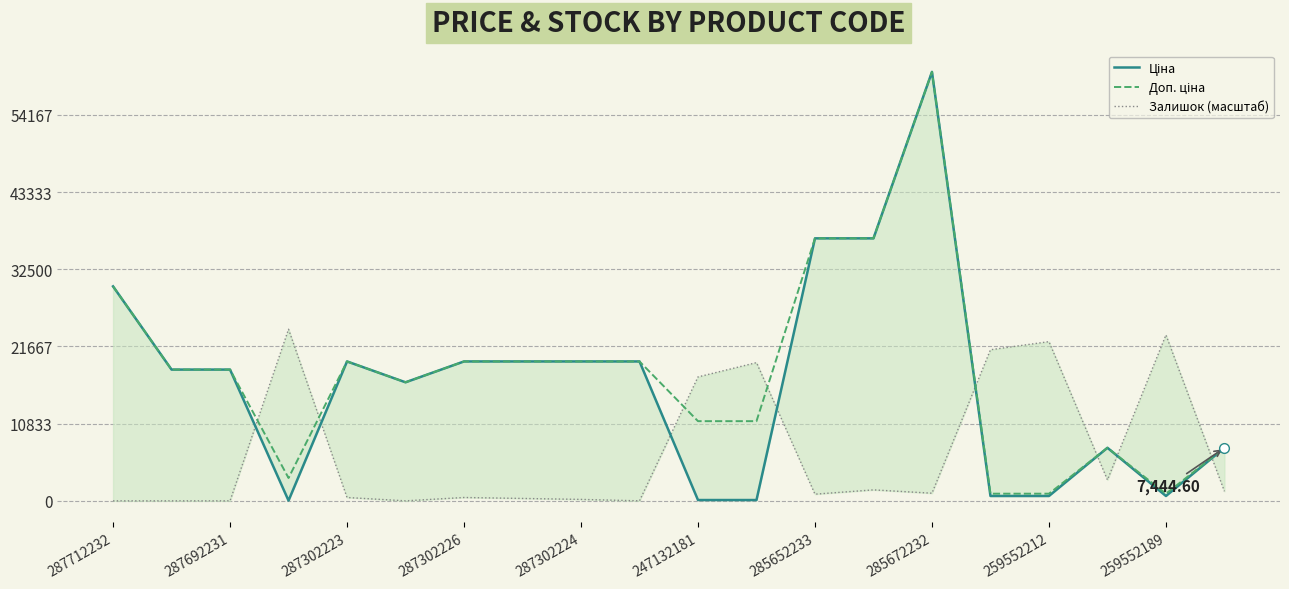

At how many categories does at least one series exceed 49340?

1